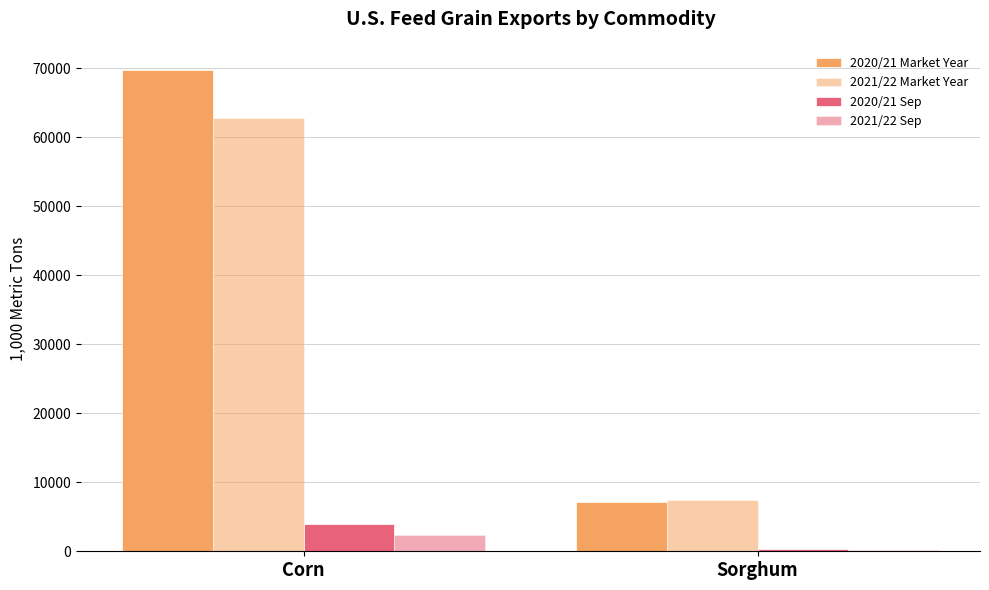

Rank the series at Corn from highest to lowest value.

2020/21 Market Year, 2021/22 Market Year, 2020/21 Sep, 2021/22 Sep